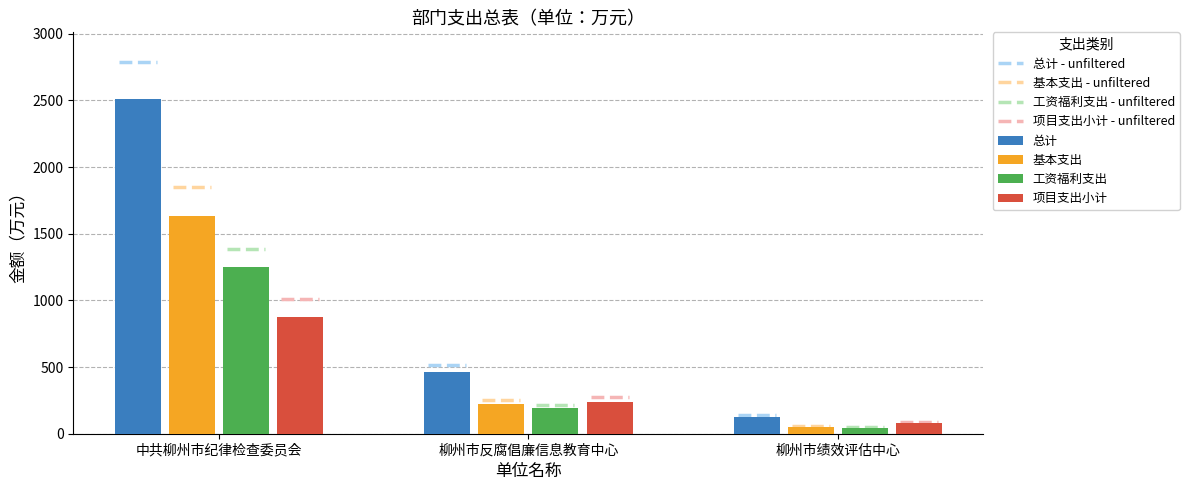

Which category has the lowest value in the 项目支出小计 series?

柳州市绩效评估中心